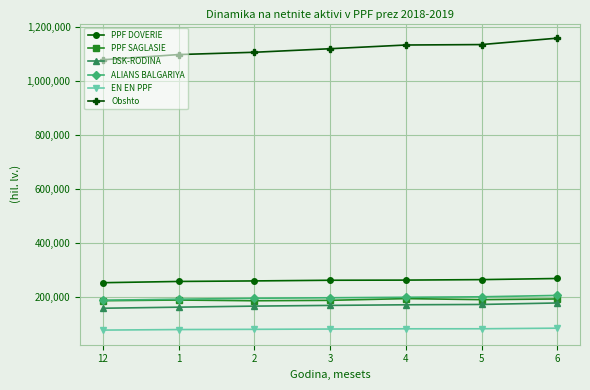

What is the difference between the highest and lowest values at 12?

1000008